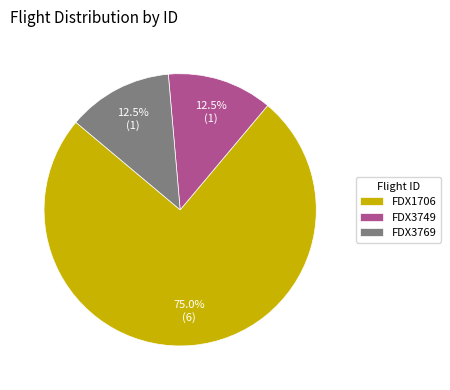

Approximately how many times larger is the value at FDX3769 compared to FDX1706?

0.2